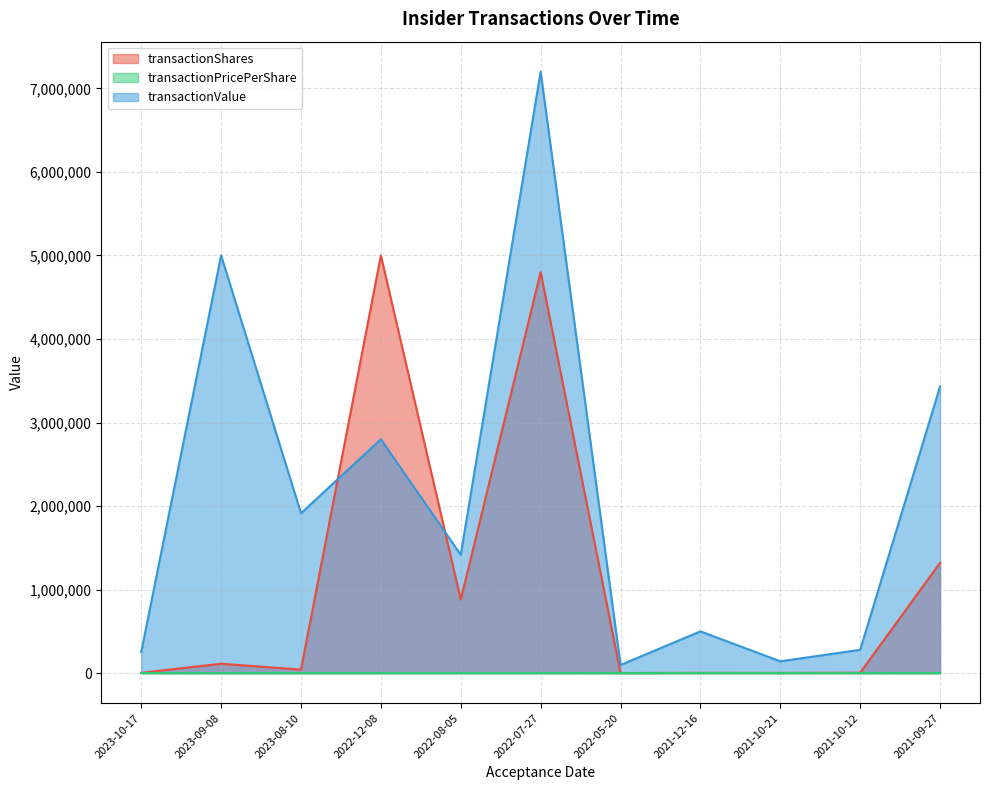

Rank the categories by transactionPricePerShare value from highest to lowest.

2021-12-16, 2022-05-20, 2023-10-17, 2021-10-21, 2021-10-12, 2023-08-10, 2023-09-08, 2021-09-27, 2022-08-05, 2022-07-27, 2022-12-08